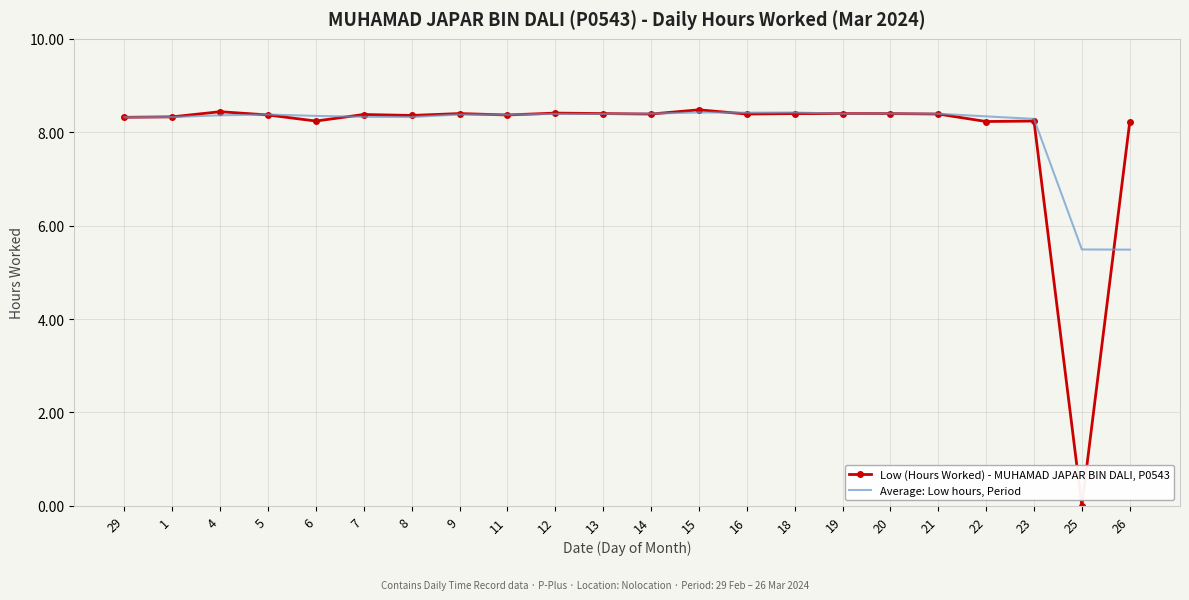

The value of Average: Low hours, Period at 4 is 8.4. True or false?

True